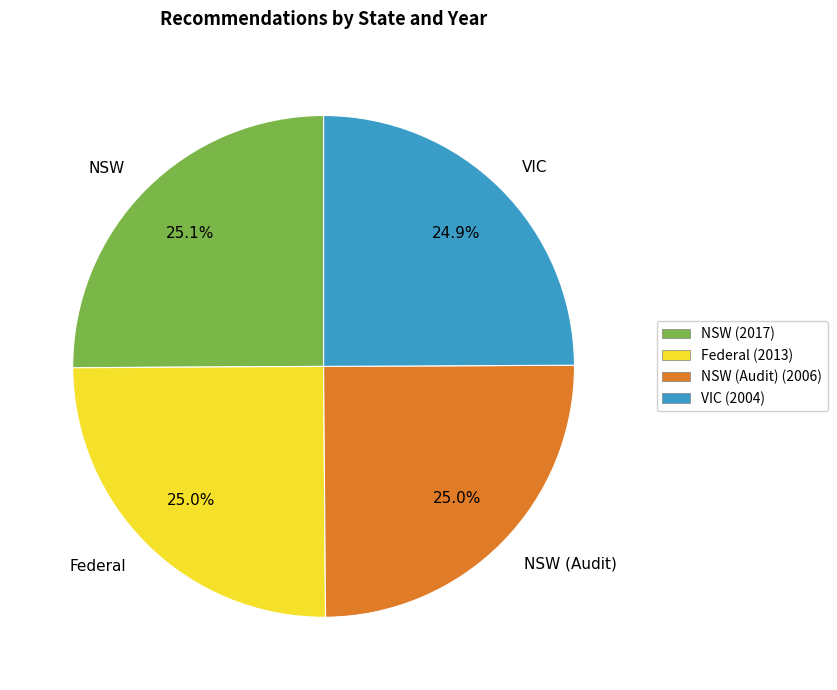

What portion of the pie excludes NSW (Audit)?

75.0%